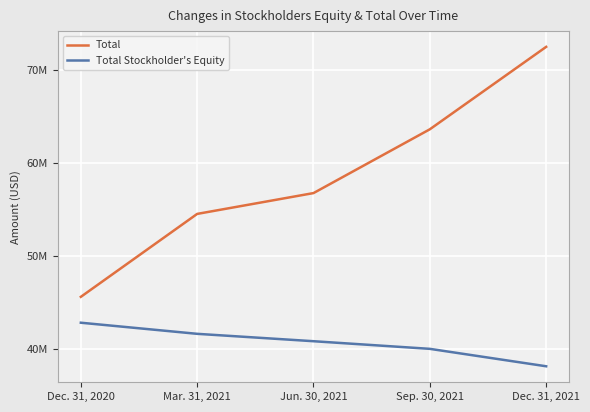

List the series in order of their peak value, lowest first.

Total Stockholder's Equity, Total